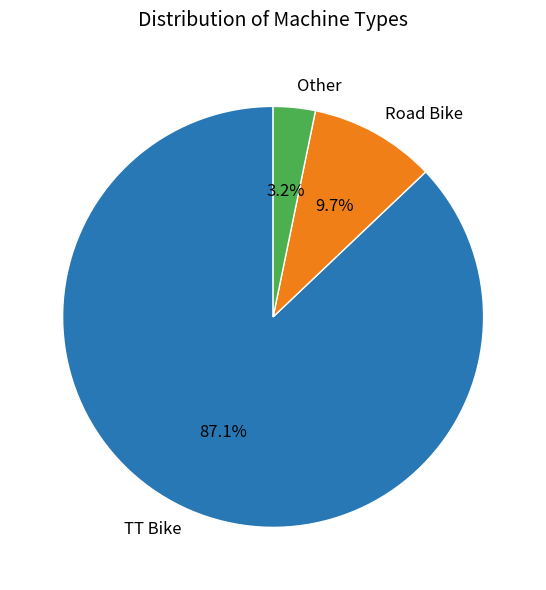

How many segments does this pie chart have?

3